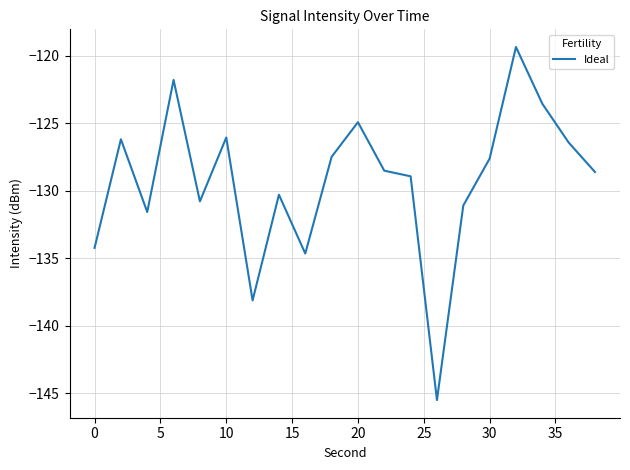

What is the maximum value shown in the chart?

-119.3